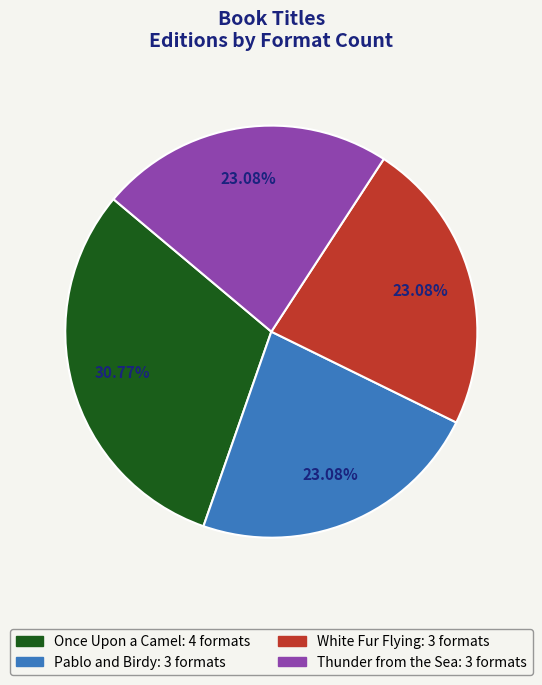

To the nearest percent, what percentage of the pie is Pablo and Birdy?

23%